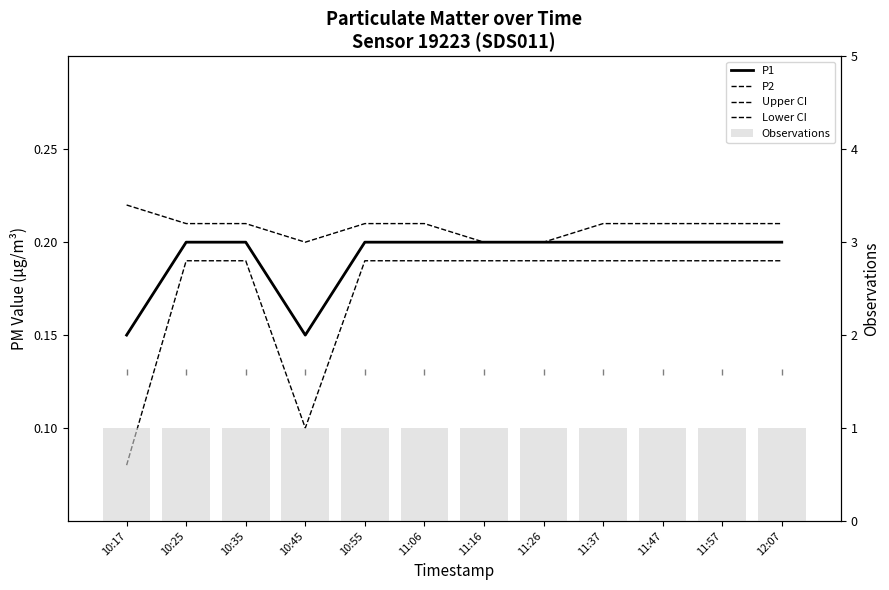

What position from the left is 10:35?

3